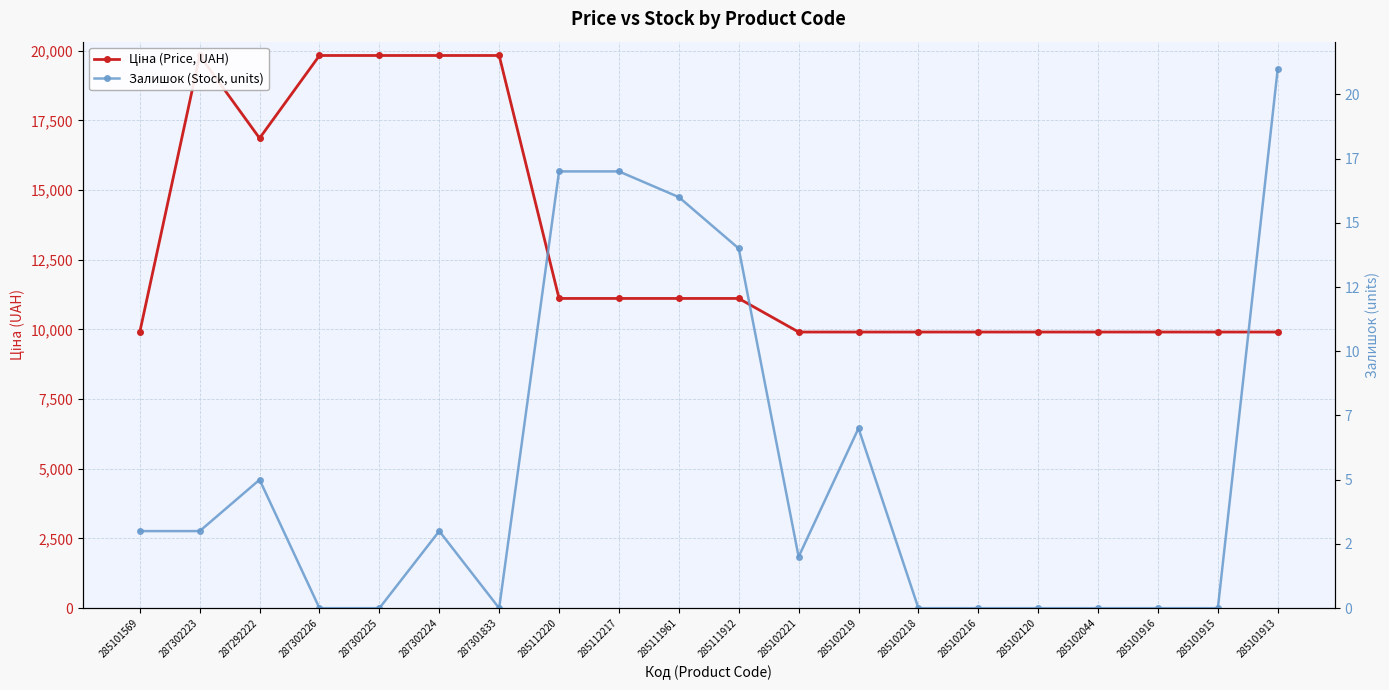

How many interior local valleys does the Ціна (Price, UAH) series have?

1